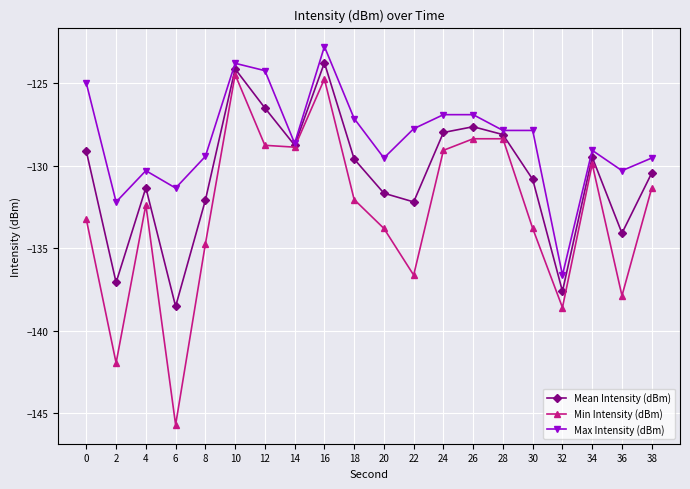

How many lines are shown in the chart?

3